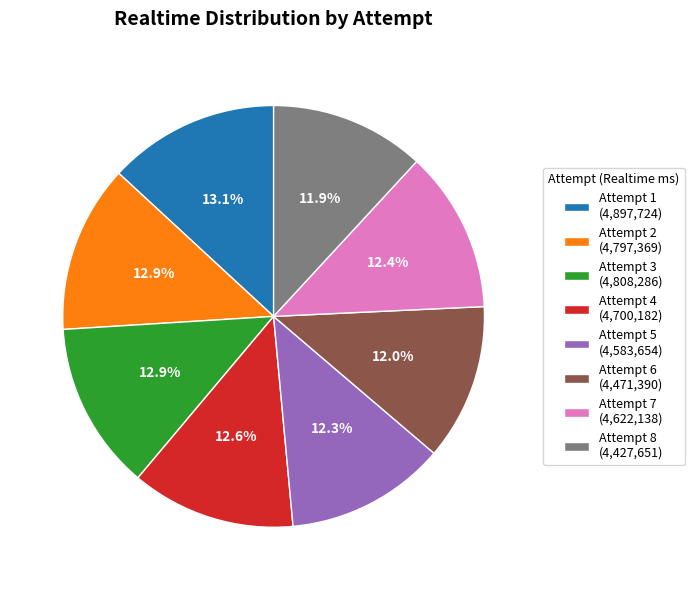

Which has a higher value, Attempt 5 (4,583,654) or Attempt 3 (4,808,286)?

Attempt 3 (4,808,286)